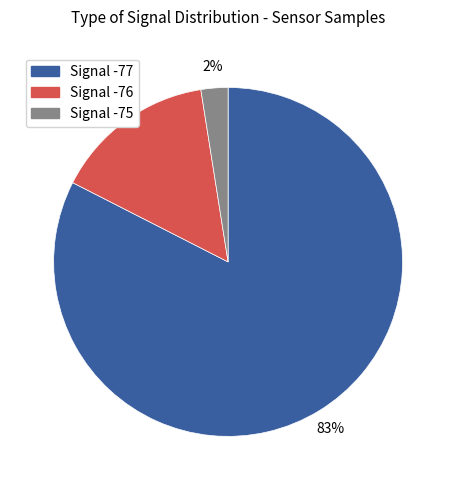

To the nearest percent, what percentage of the pie is Signal -75?

2%